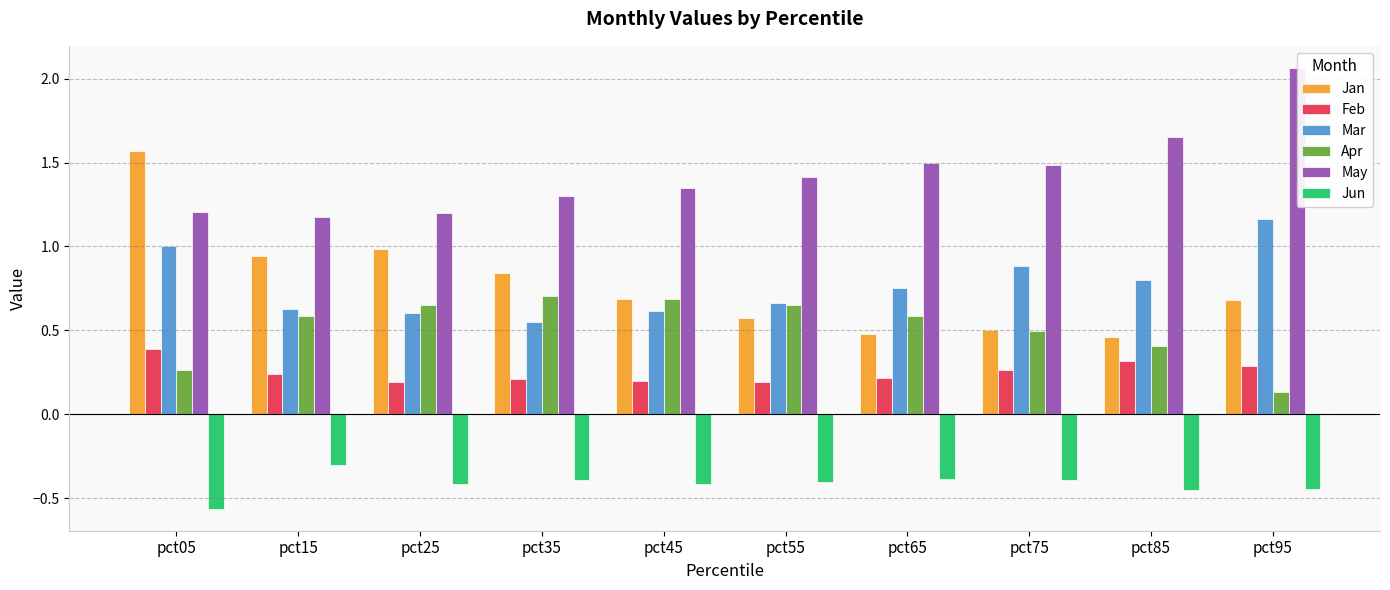

Which series has the widest spread of values?

Jan